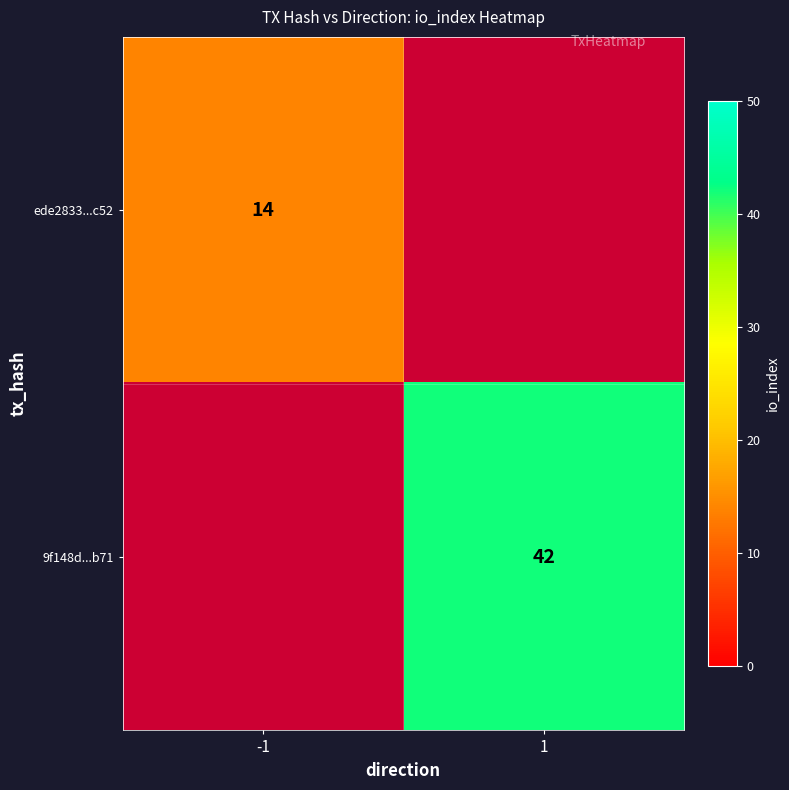

The value of 9f148d...b71 at 1 is 42. True or false?

True